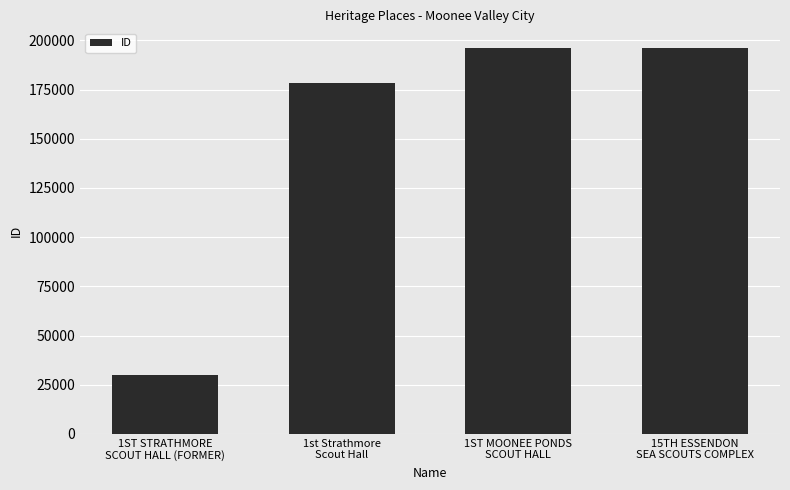

What is the minimum value shown in the chart?

29721